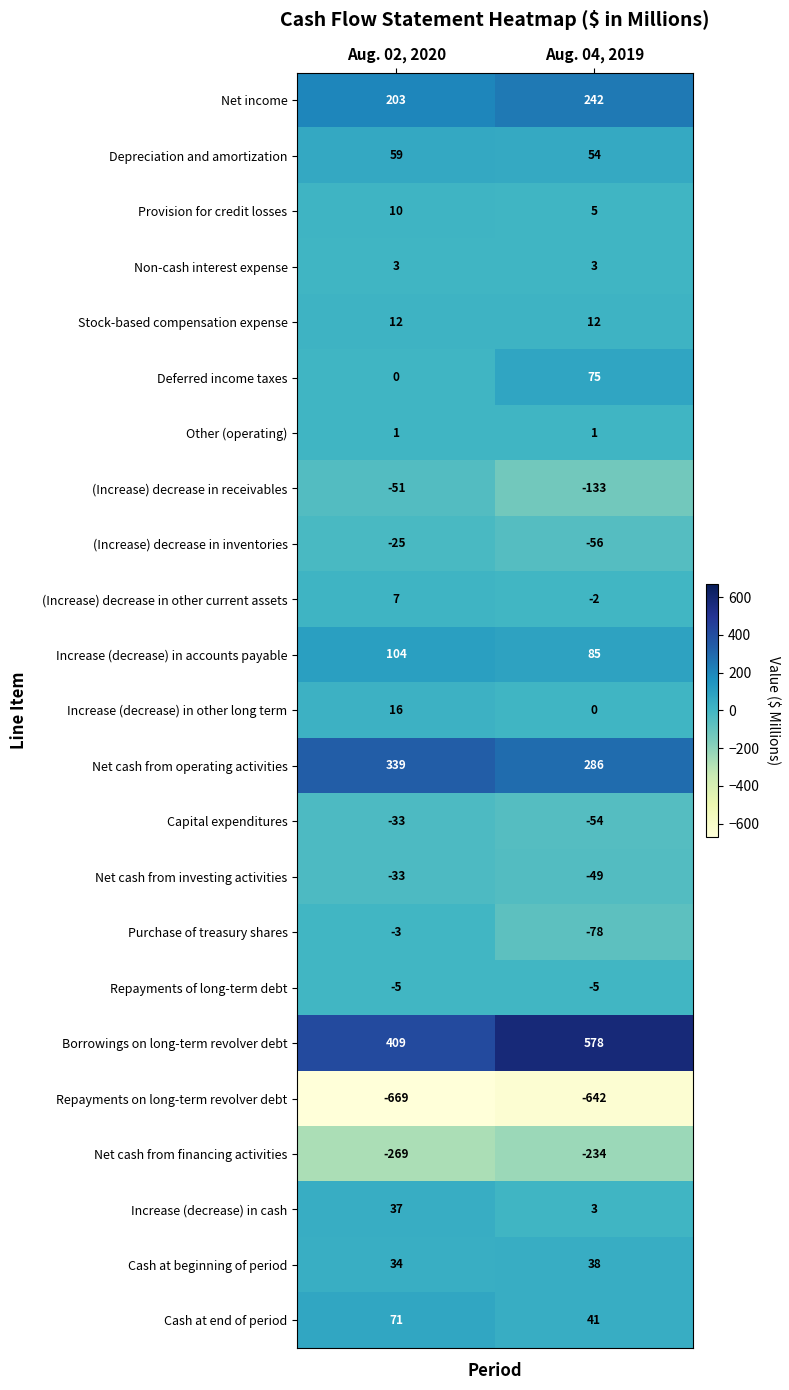

What is the spread (max minus min) of values at Aug. 04, 2019?

1220